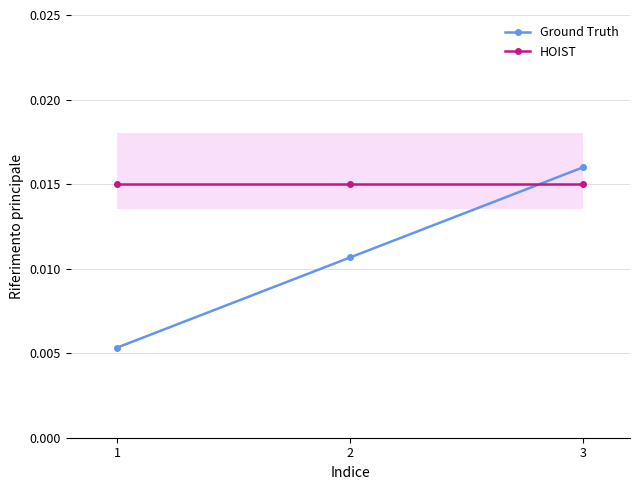

Reading left to right, extract all data points from this chart.

Ground Truth: 1=0.0	2=0.0	3=0.0
HOIST: 1=0.0	2=0.0	3=0.0